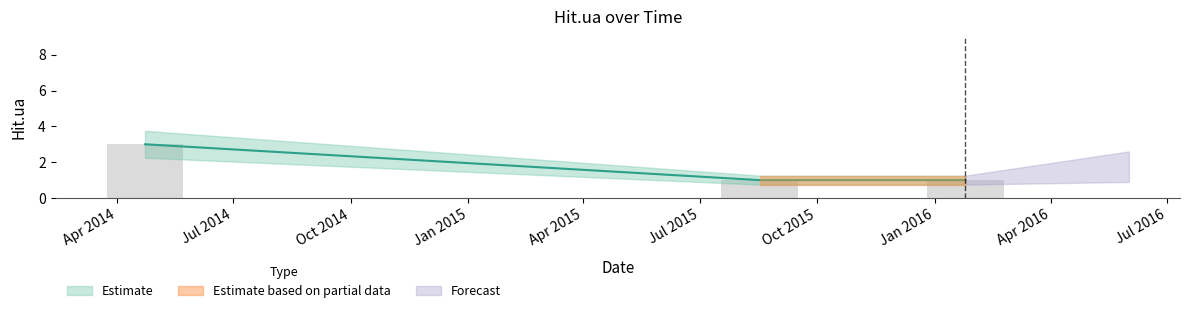

What is the label of the 3rd bar from the right?

2014-04-23